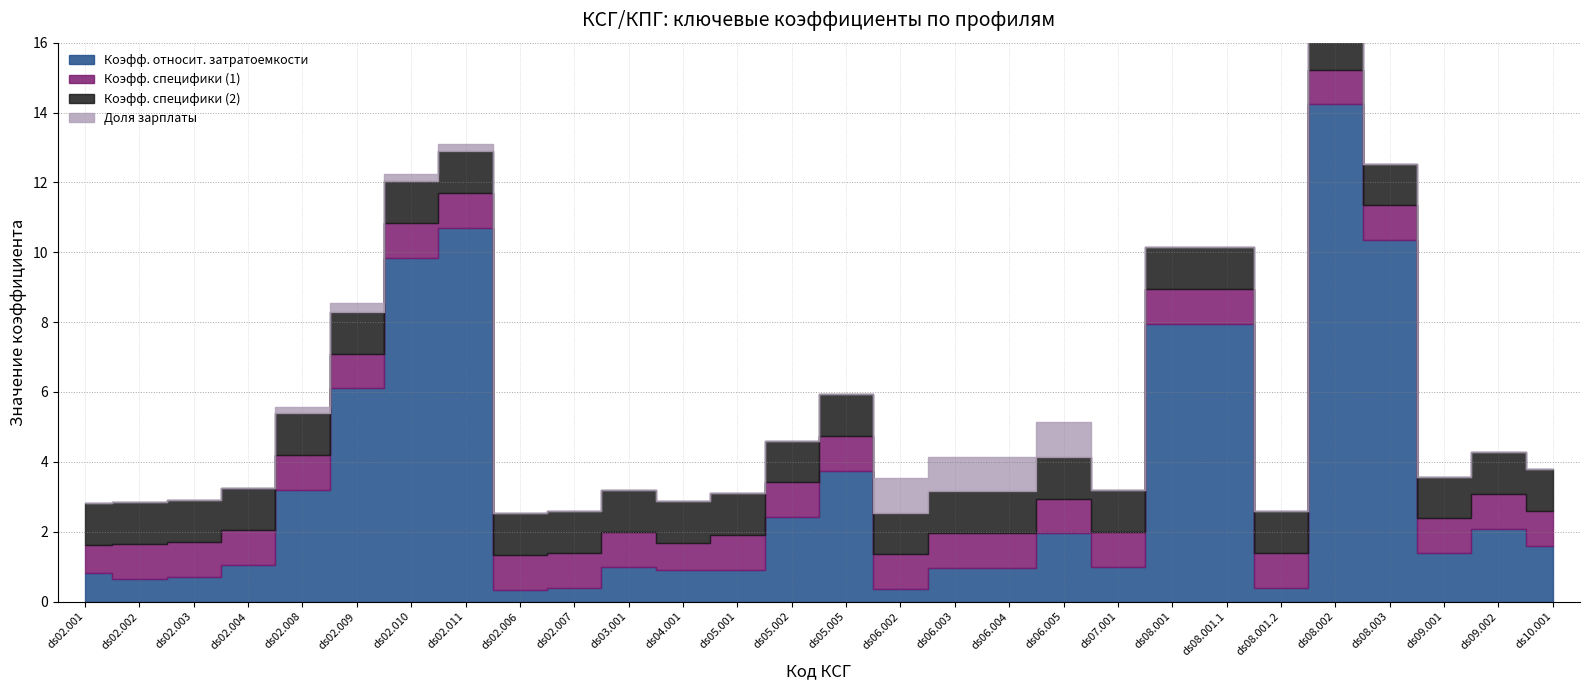

Where is the first local minimum for Коэфф. специфики (1)?

ds04.001